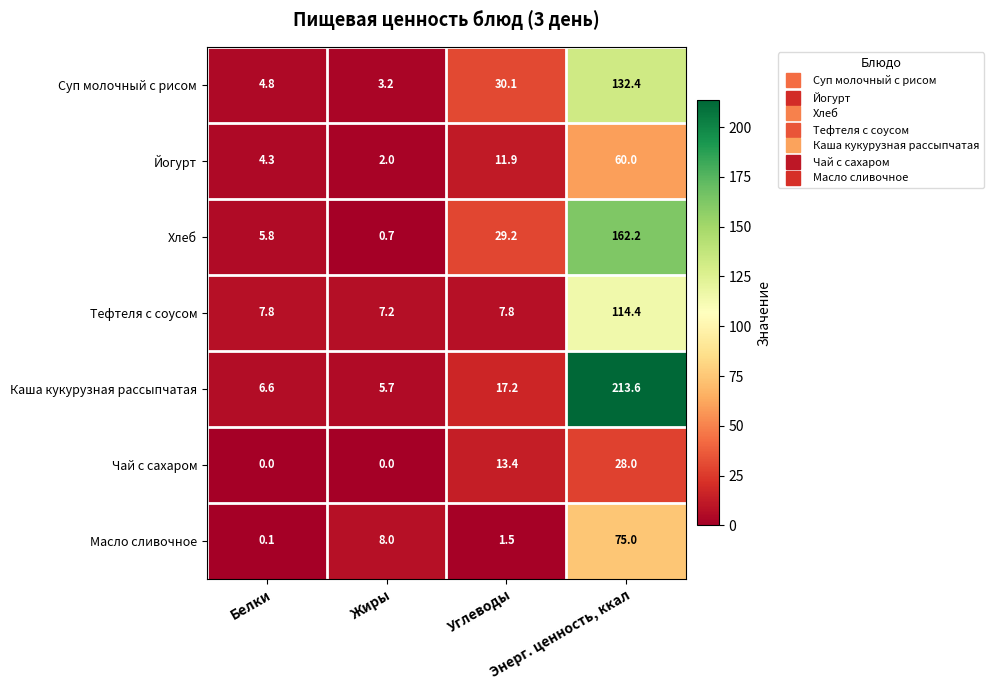

What is the difference between the maximum and minimum values in the Масло сливочное series?

74.9